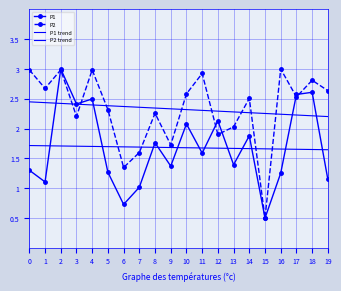

Between 15 and 18, which is larger?

18